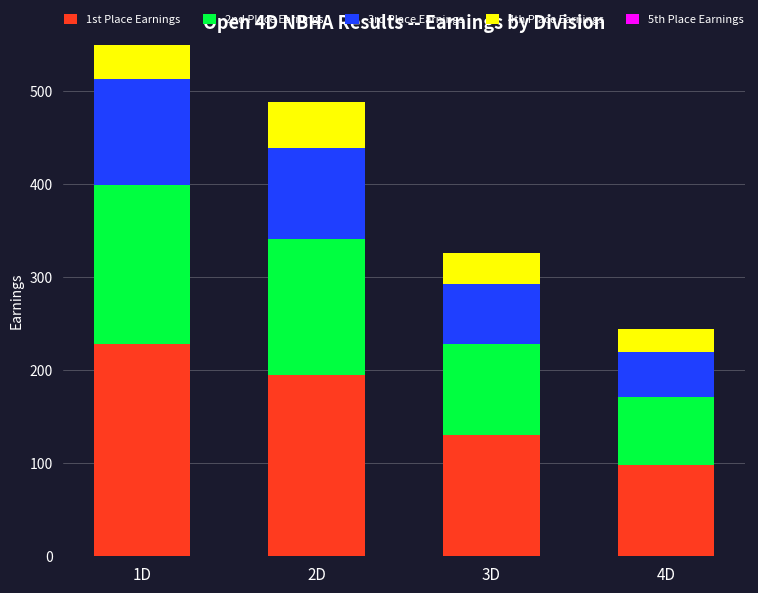

At how many categories does at least one series exceed 70?

4